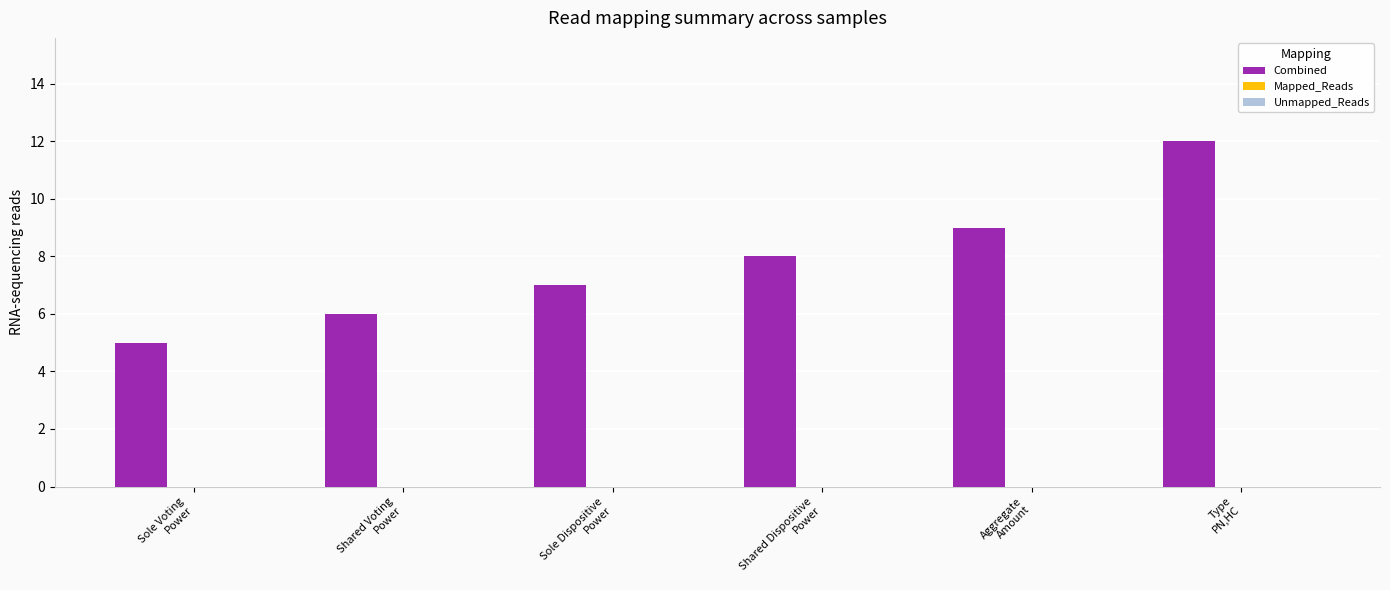

What is the maximum value shown in the chart?

12